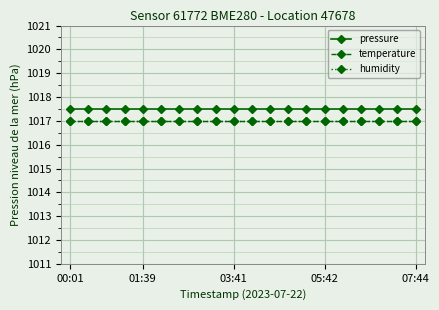

Is this an area chart (filled region under the line)?

No